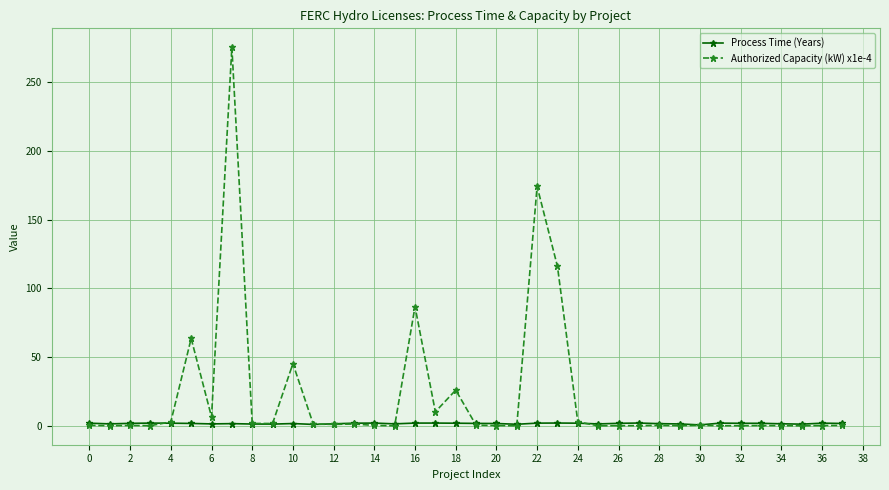

Which series has the largest total across all categories?

Authorized Capacity (kW) x1e-4